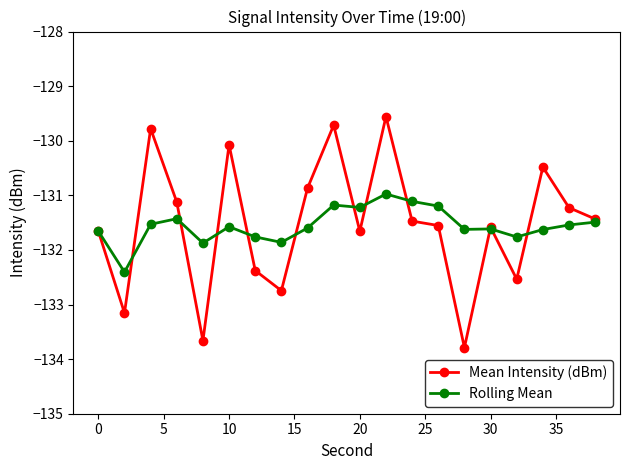

At how many categories does at least one series exceed -132?

19